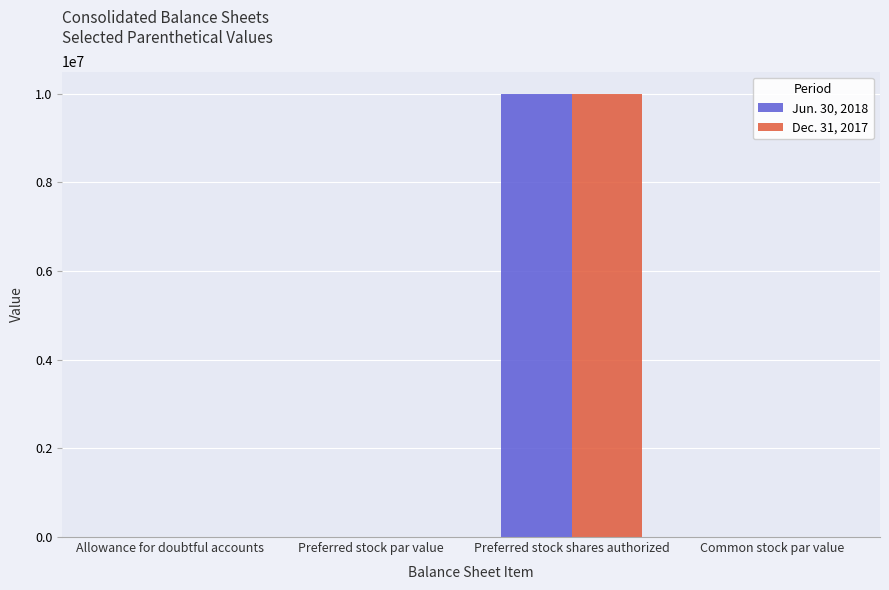

Which category has the highest value in the Jun. 30, 2018 series?

Preferred stock shares authorized